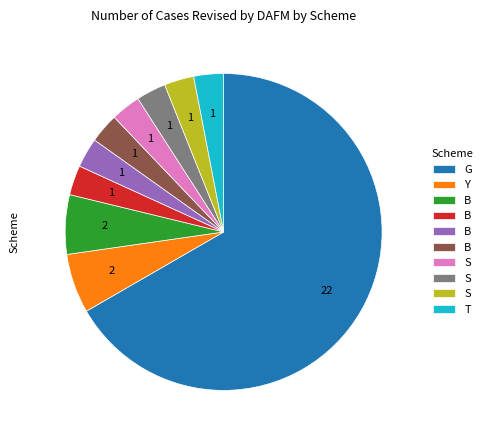

Does any single category account for the majority?

Yes